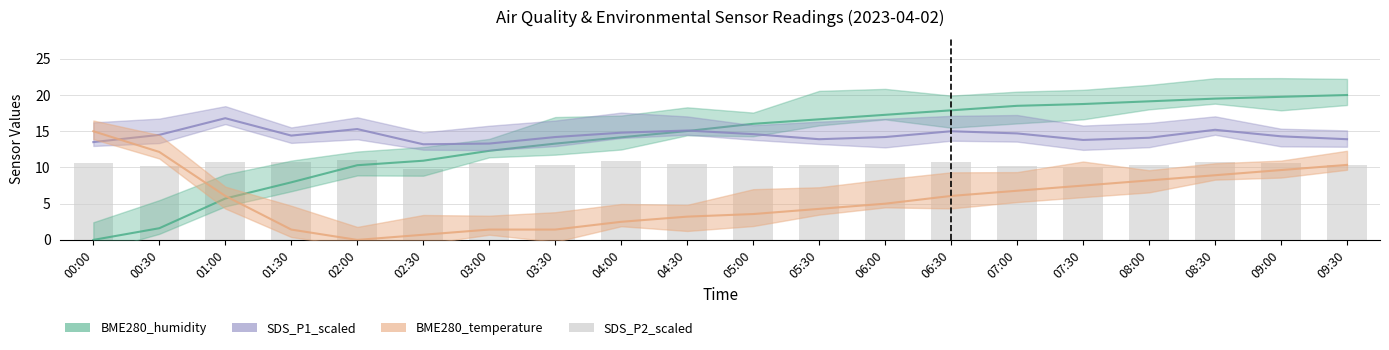

How many series are shown in this chart?

4